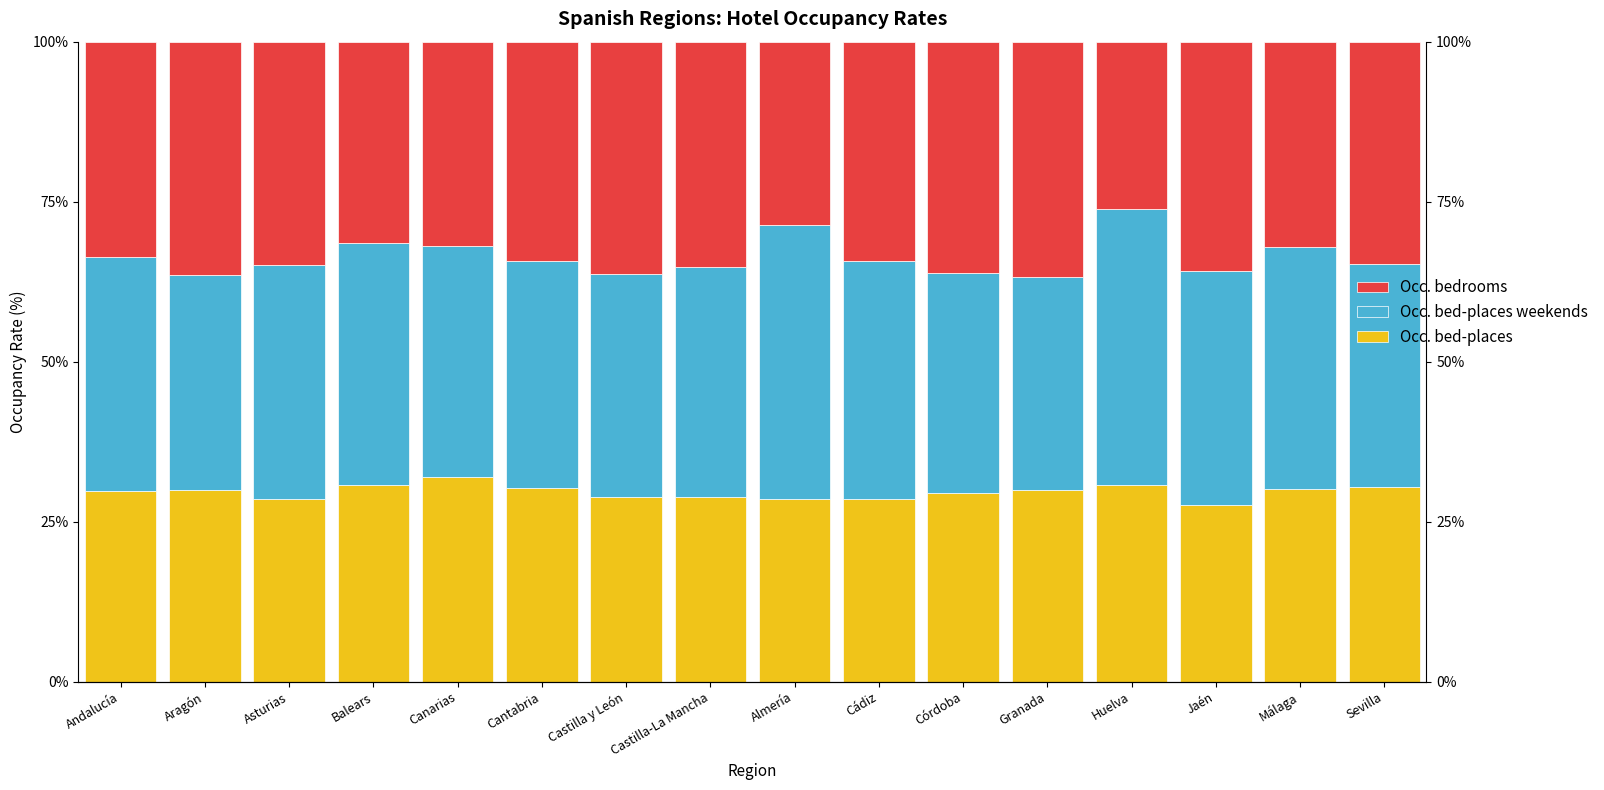

What are all the series names shown in the legend?

Occ. bed-places, Occ. bed-places weekends, Occ. bedrooms